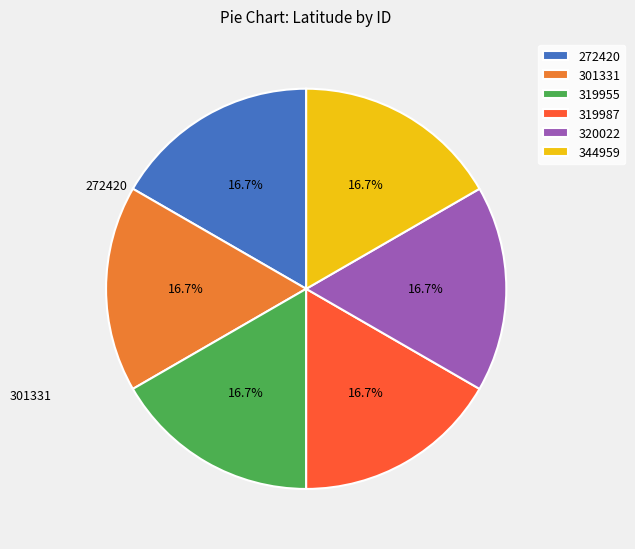

Combined, what portion of the pie is 301331 and 320022?

33.3%